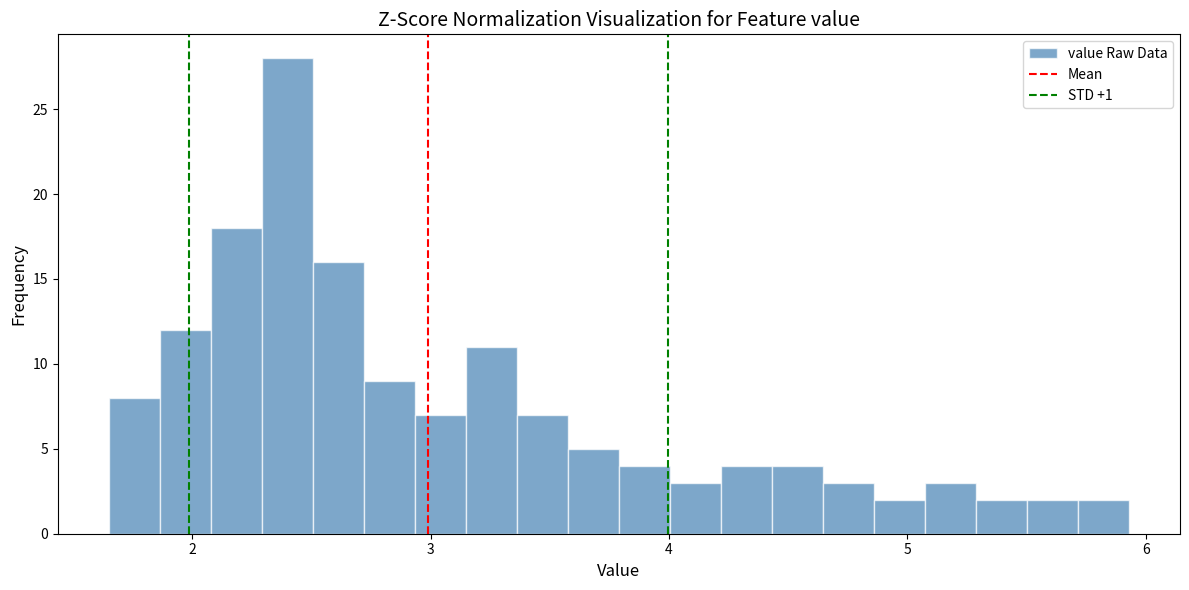

Read against the x-axis, roughly where is the centre of the tallest bar?

2.4